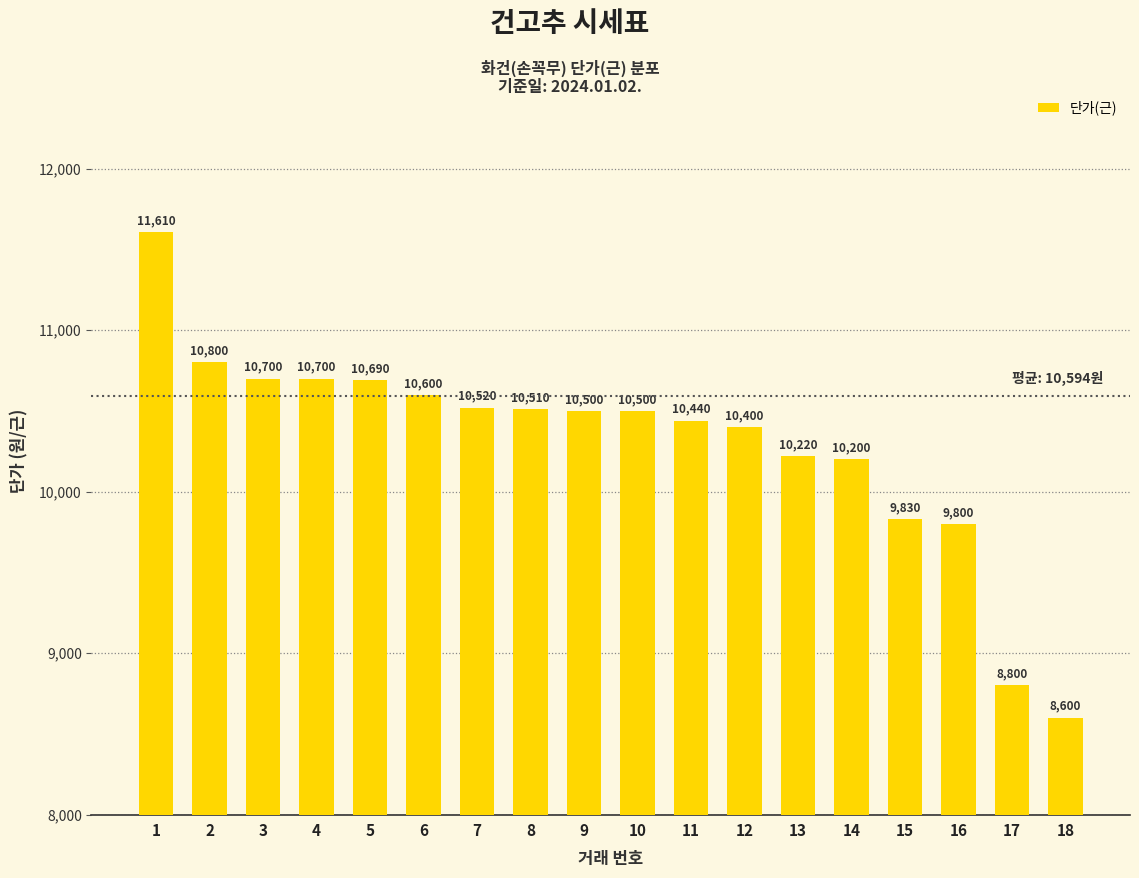

Where is the data nearest to the value 10105?

14